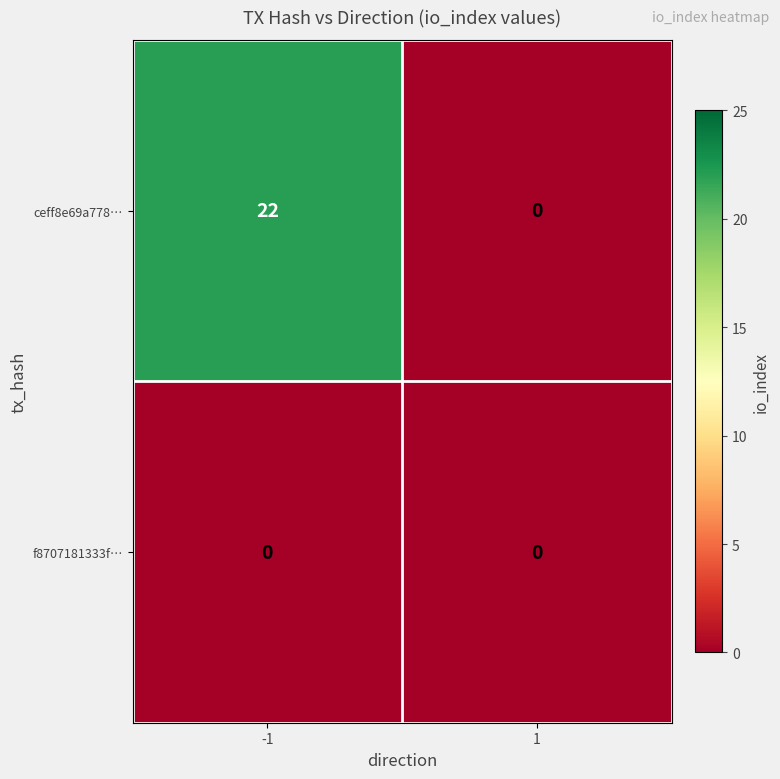

Reading right to left, what are all the values shown in this chart?

ceff8e69a778…: 0	22
f8707181333f…: 0	0